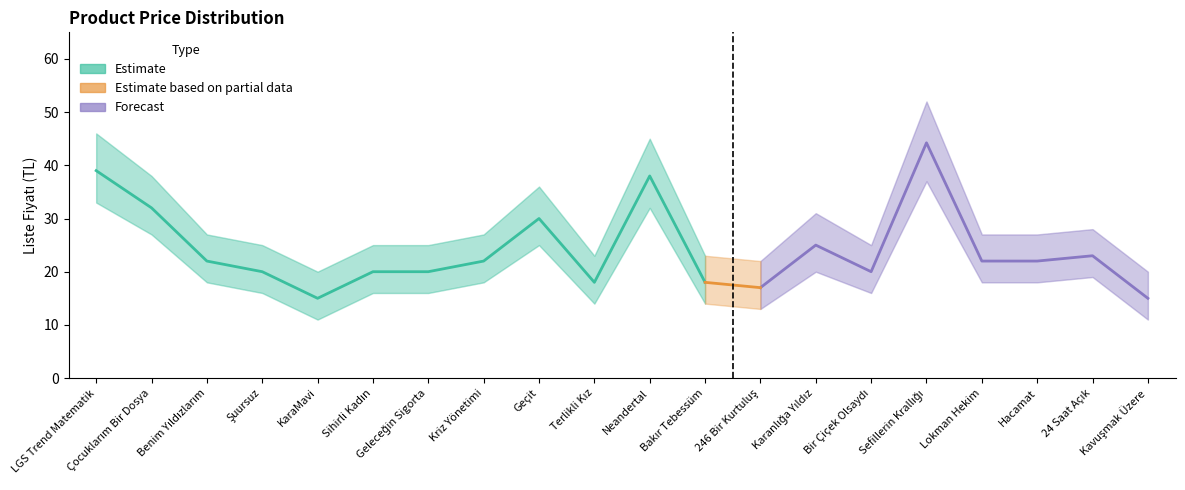

True or false: Upper Bound and Lower Bound intersect in this chart.

False